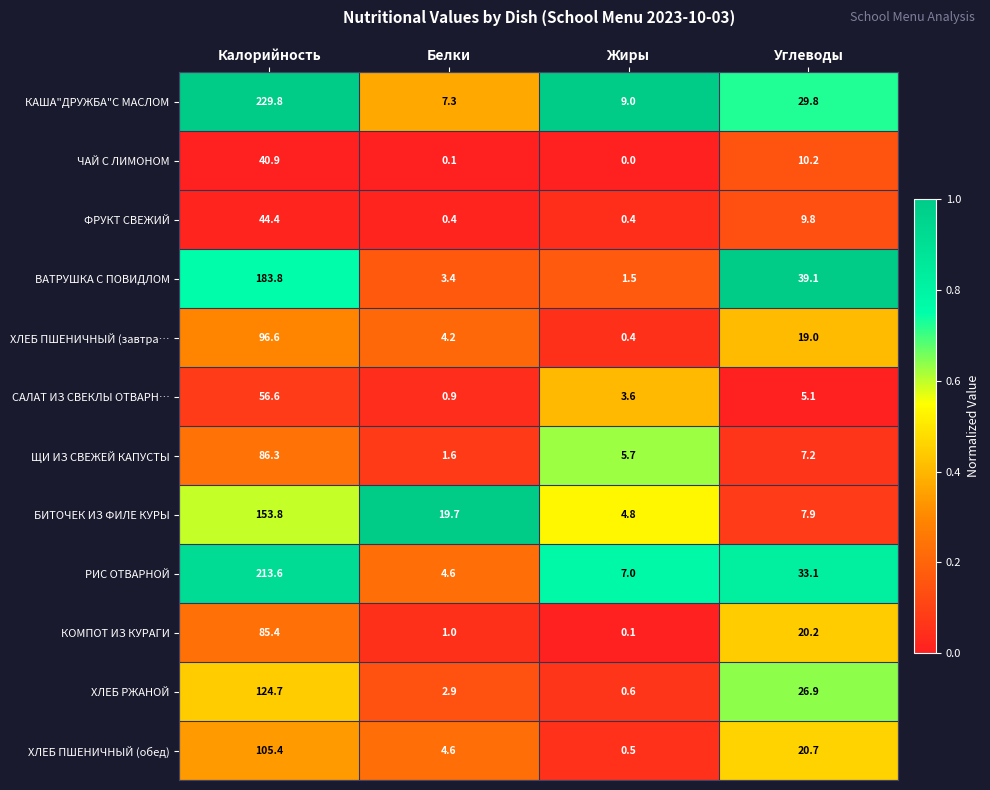

At which category does the chart reach its peak across all series?

Калорийность